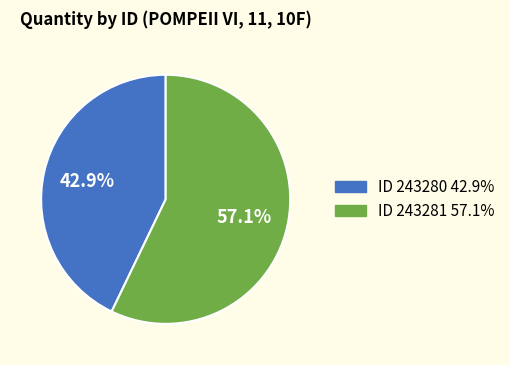

Is there any slice that represents more than half of the pie?

Yes